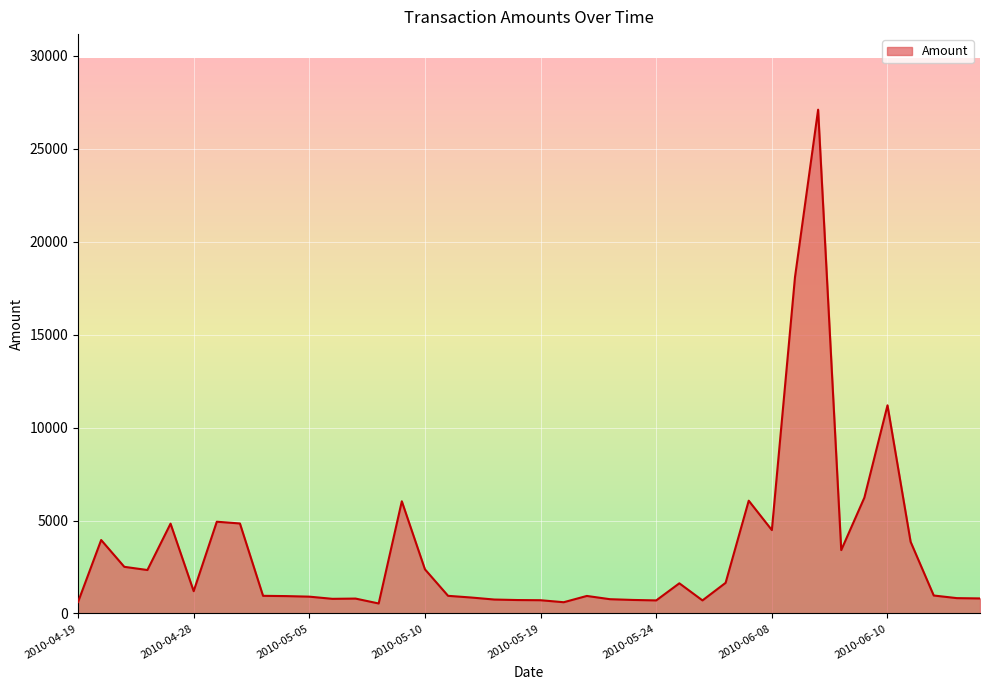

What is the difference between the maximum and minimum values?

26551.0